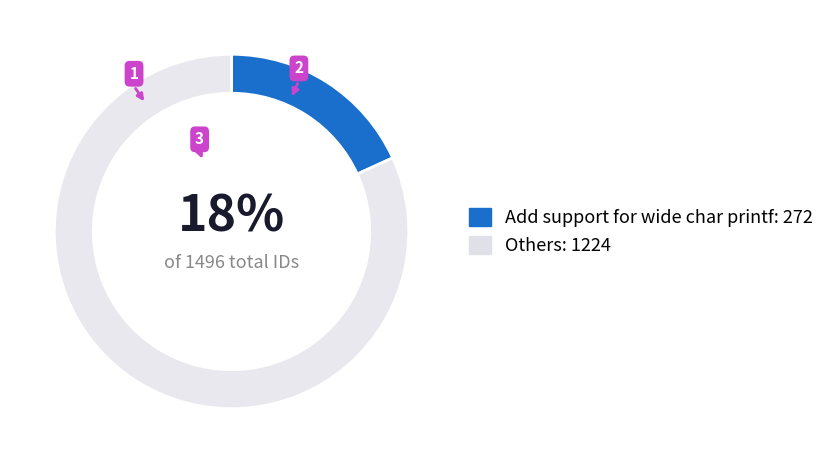

What percentage is the Add support for wide char printf: 272 slice, to the nearest percent?

18%